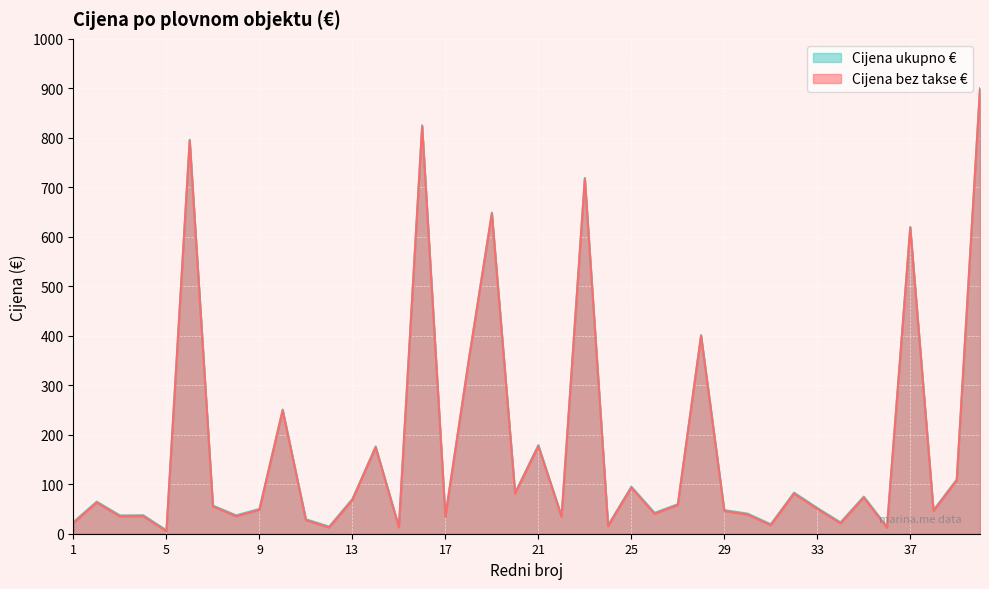

What is the maximum value for Cijena bez takse?

900.3